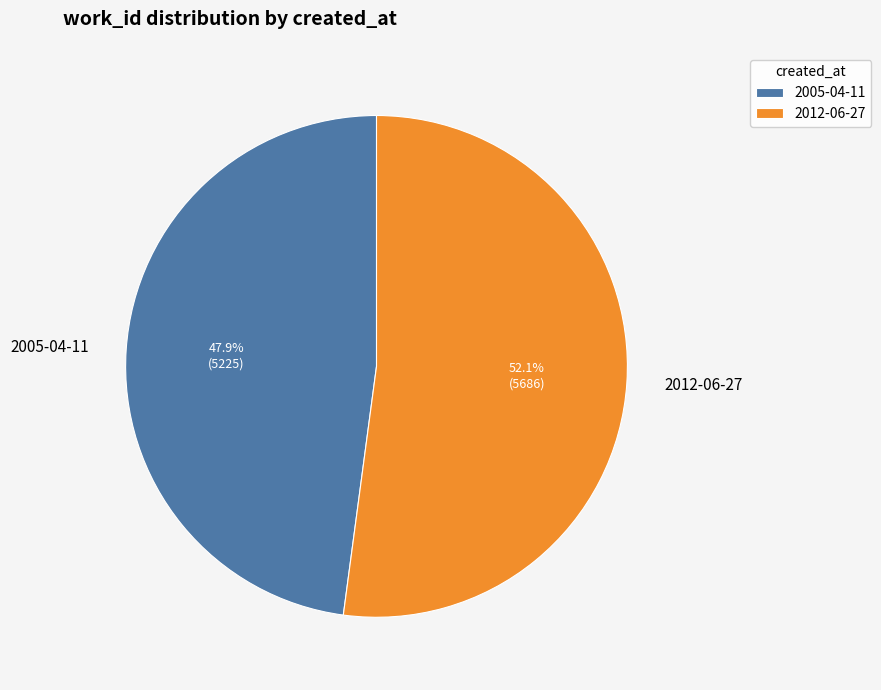

What is the majority slice?

2012-06-27